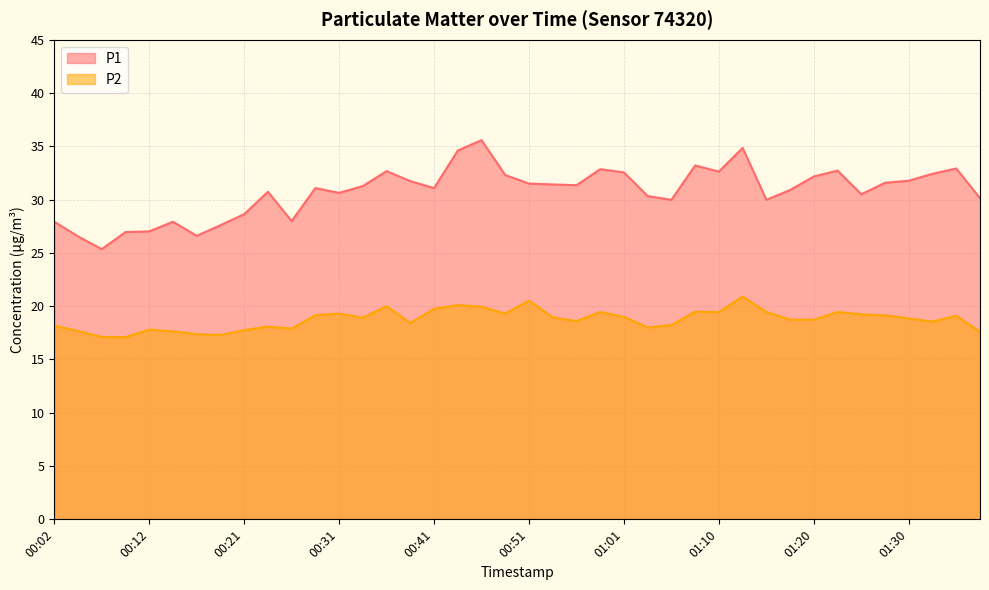

Where is the first local minimum for P1?

00:07